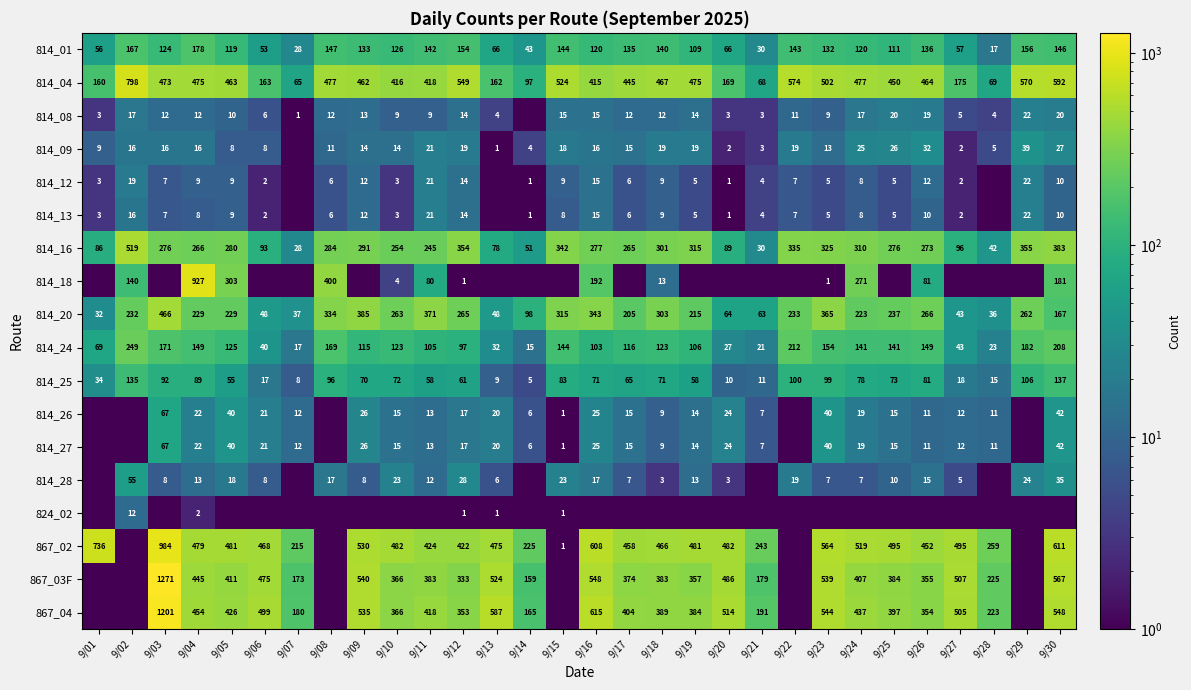

What is the difference between the maximum and second lowest values in the 814_04 series?

730.0